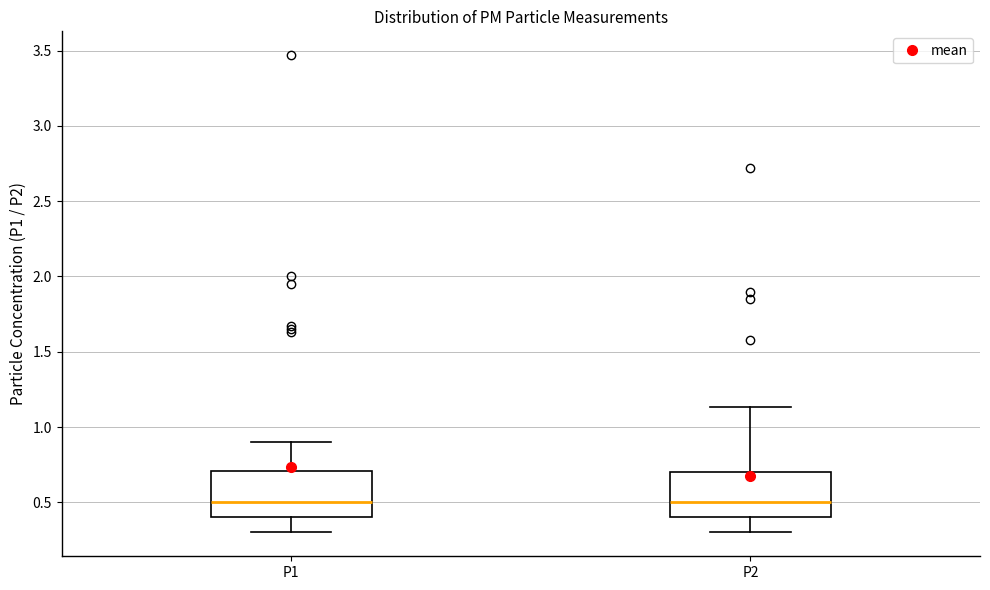

Where is the upper edge of the box for P1 on the y-axis? The values are not printed on the chart, so give them approximately, as read against the axis.

0.70